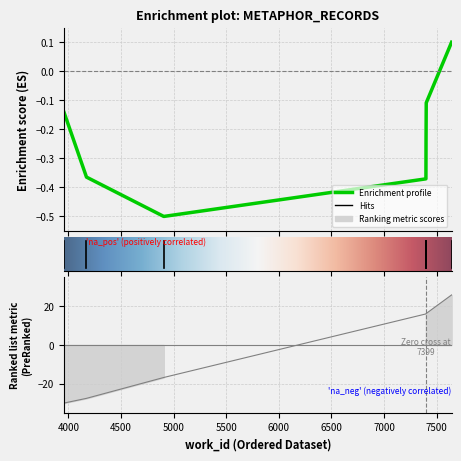

The value at 4906 is -5.4. True or false?

False